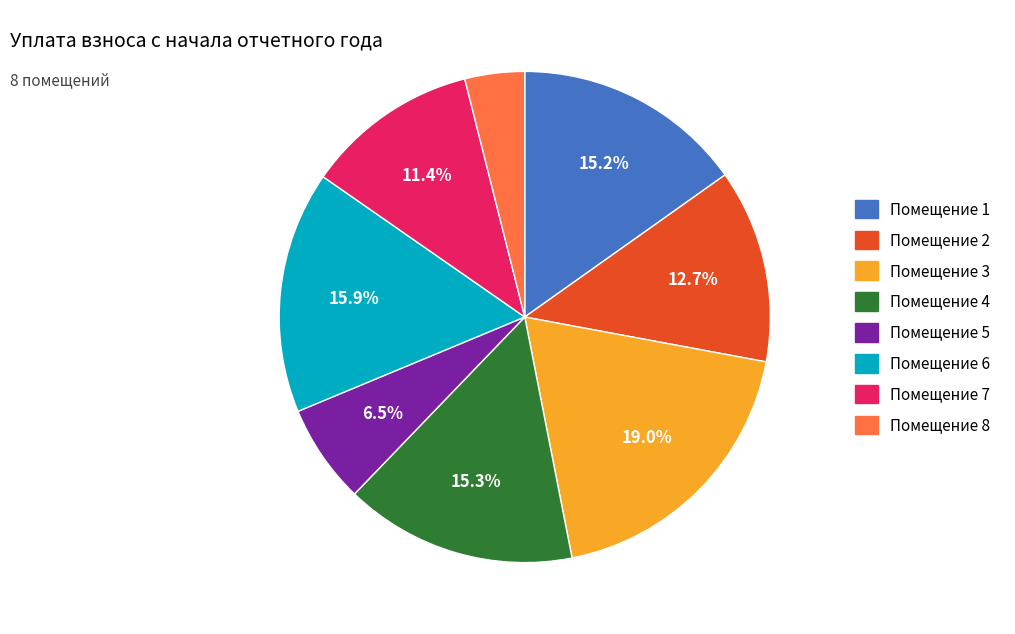

Is there any slice that represents more than half of the pie?

No